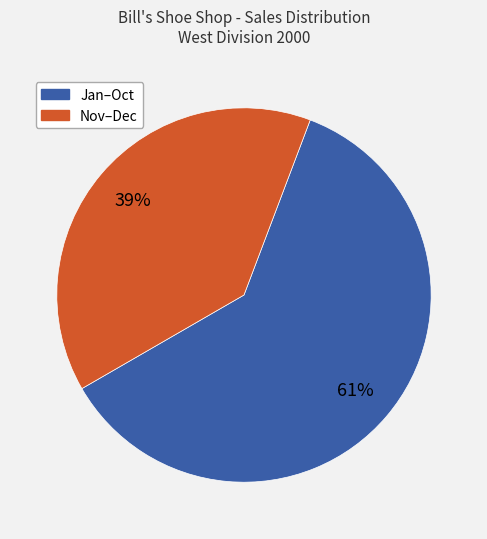

To the nearest percent, what is the average slice percentage?

50%